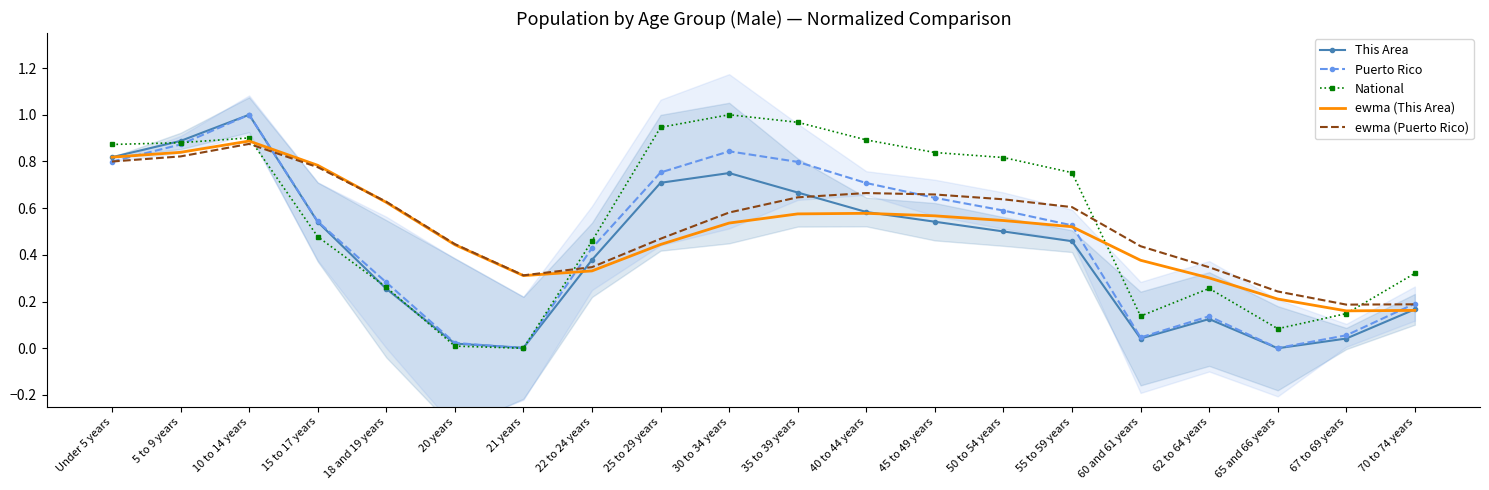

At how many categories does at least one series exceed 0?

20